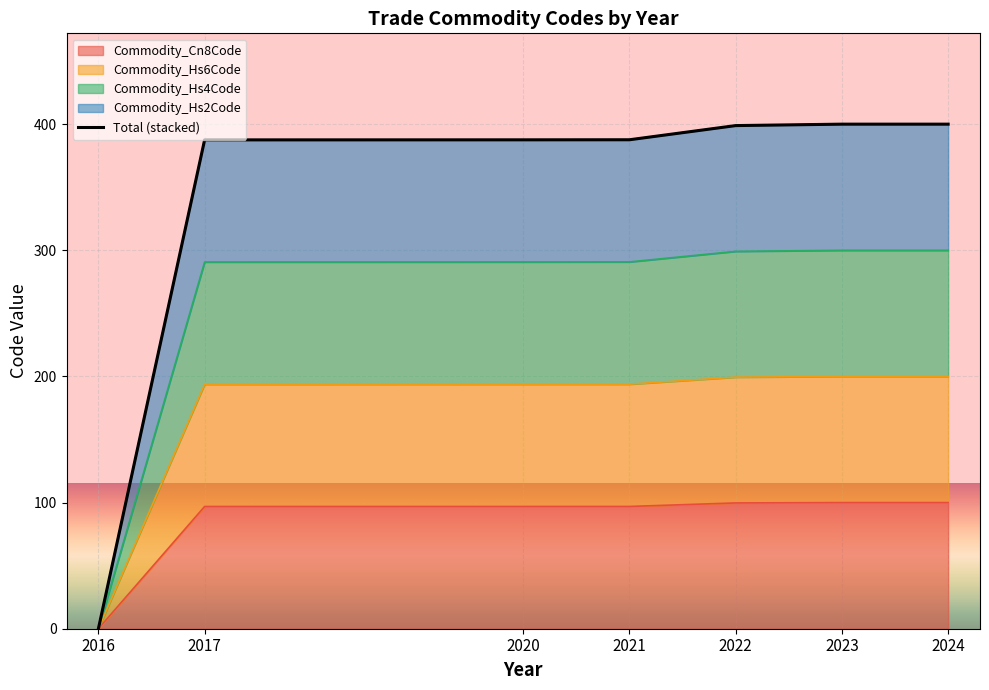

How many lines are shown in the chart?

1